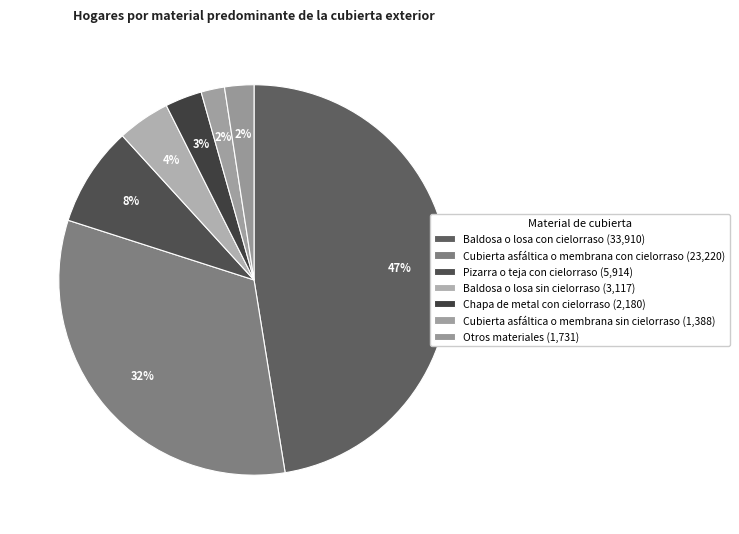

How many segments does this pie chart have?

7